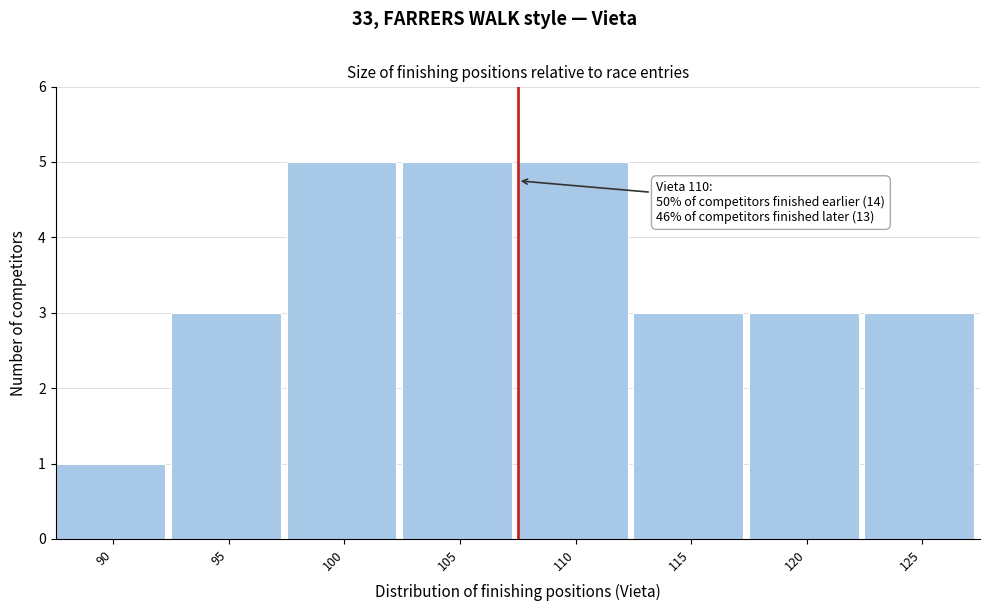

Reading right to left, transcribe all the data shown in this chart.

3	3	3	5	5	5	3	1